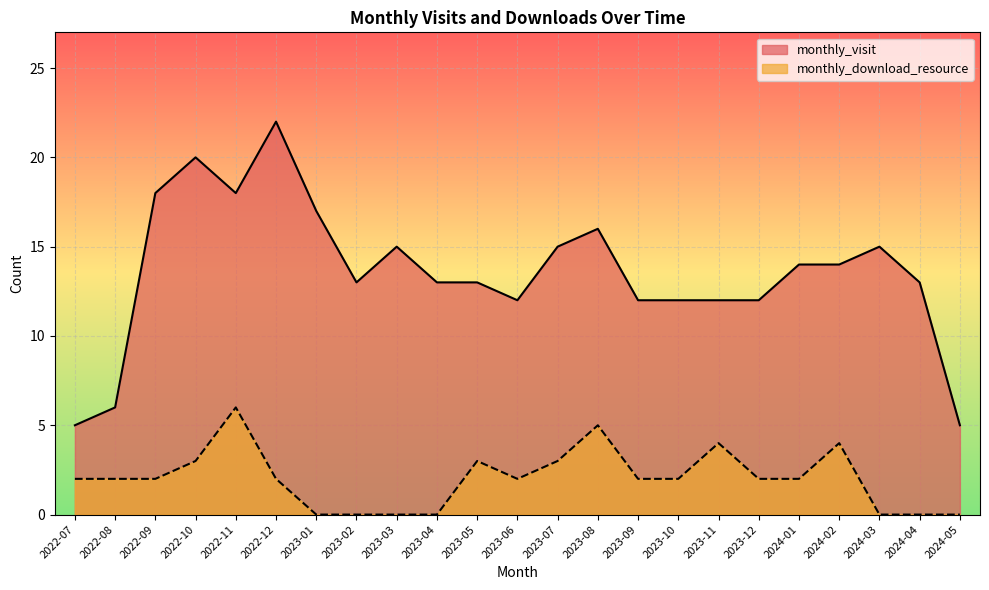

What is the difference between the maximum and minimum values in the monthly_download_resource series?

6